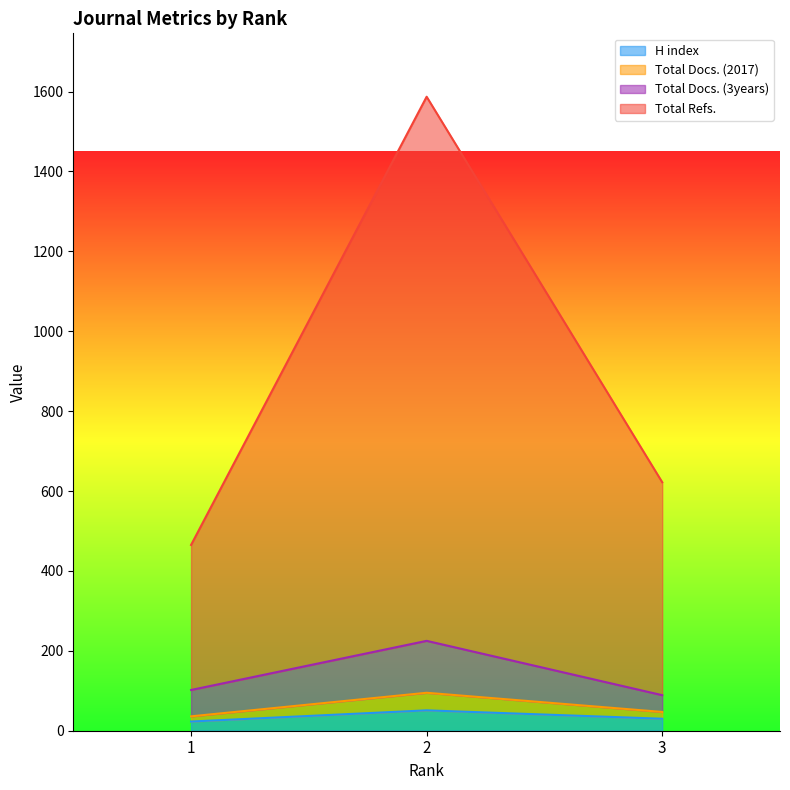

List the labels in order of Total Refs. value, smallest first.

1, 3, 2